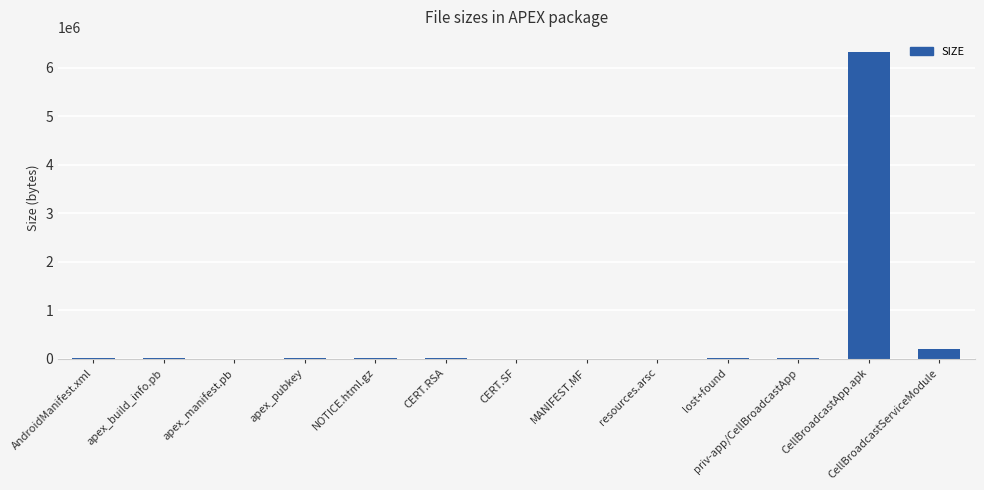

Where is the data nearest to the value 3161310?

CellBroadcastServiceModule